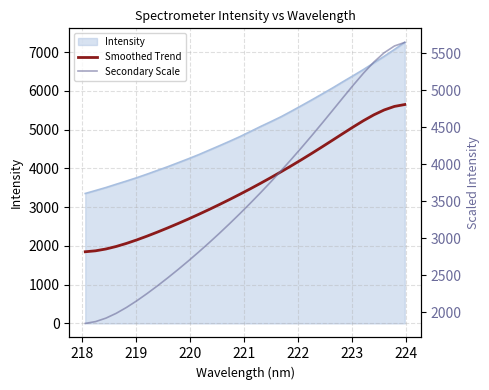

Is the value of Smoothed Trend at 29 greater than the value of Secondary Scale at 21?

Yes